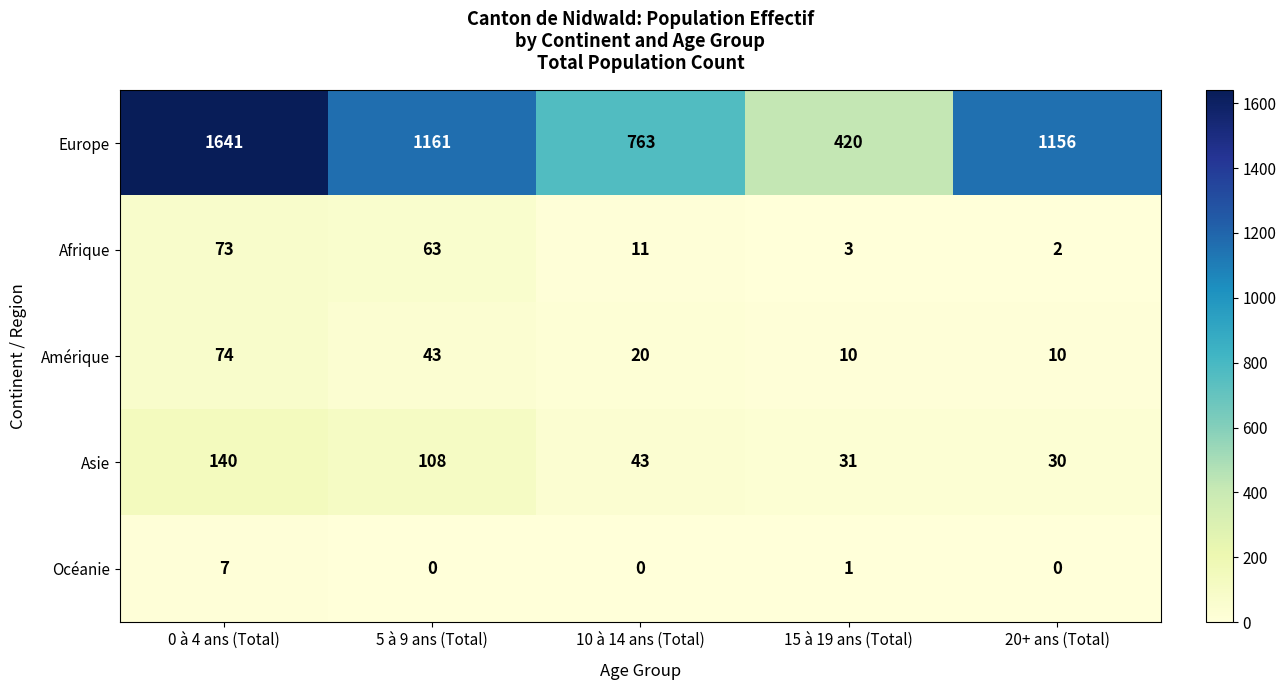

What is the greatest value displayed?

1641